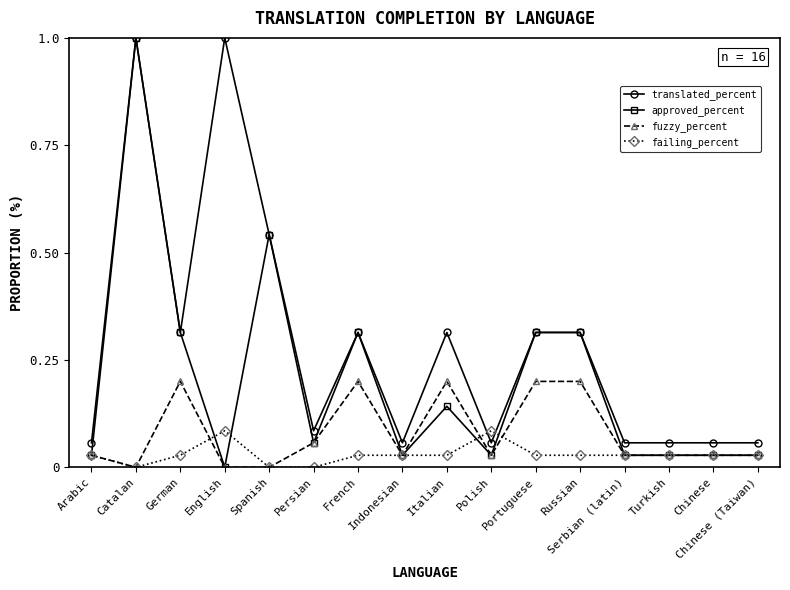

What are all the series names shown in the legend?

translated_percent, approved_percent, fuzzy_percent, failing_percent